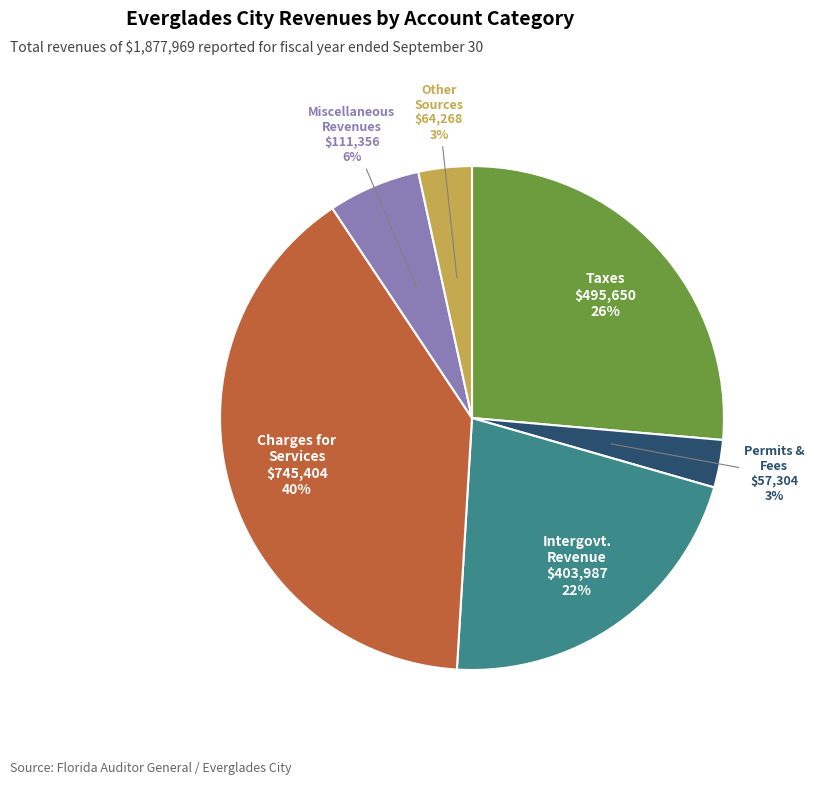

Is there a majority slice in this chart?

No